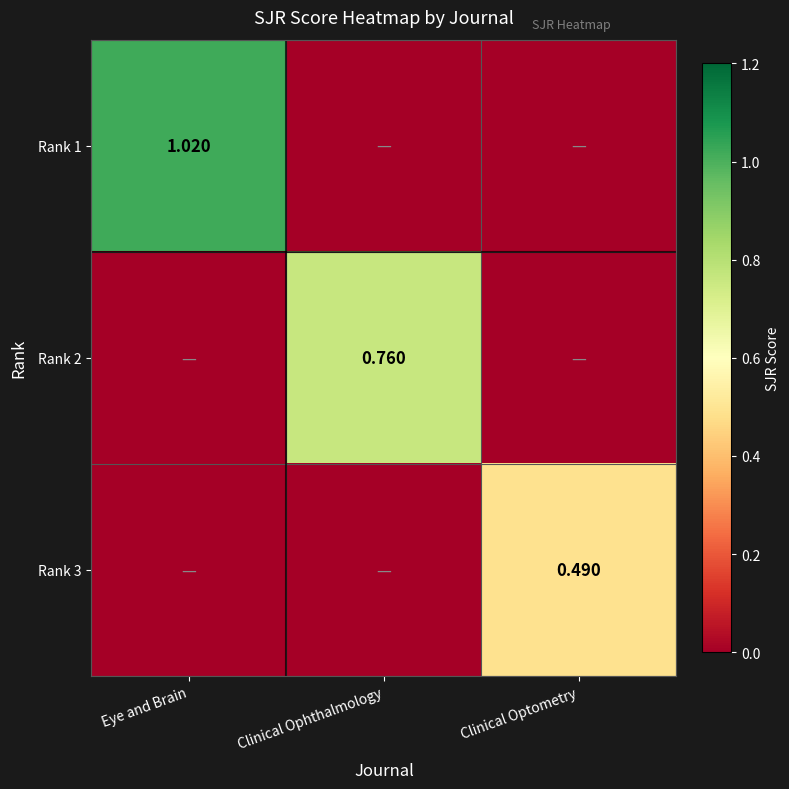

What is the spread (max minus min) of values at Eye and Brain?

1.0